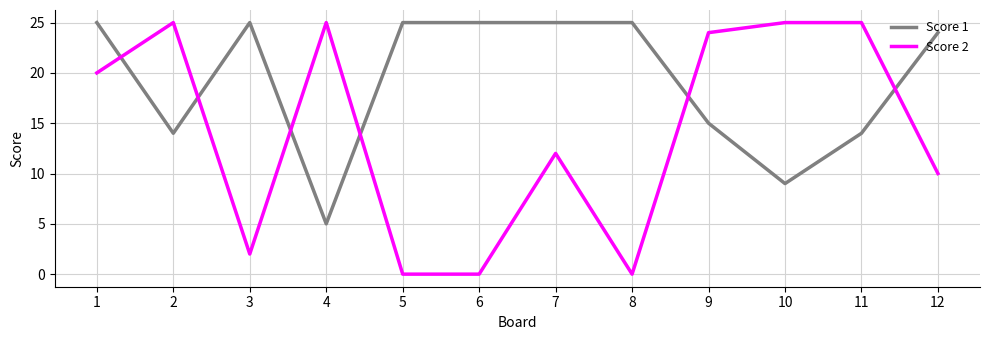

Does the chart display data point markers on the line(s)?

No